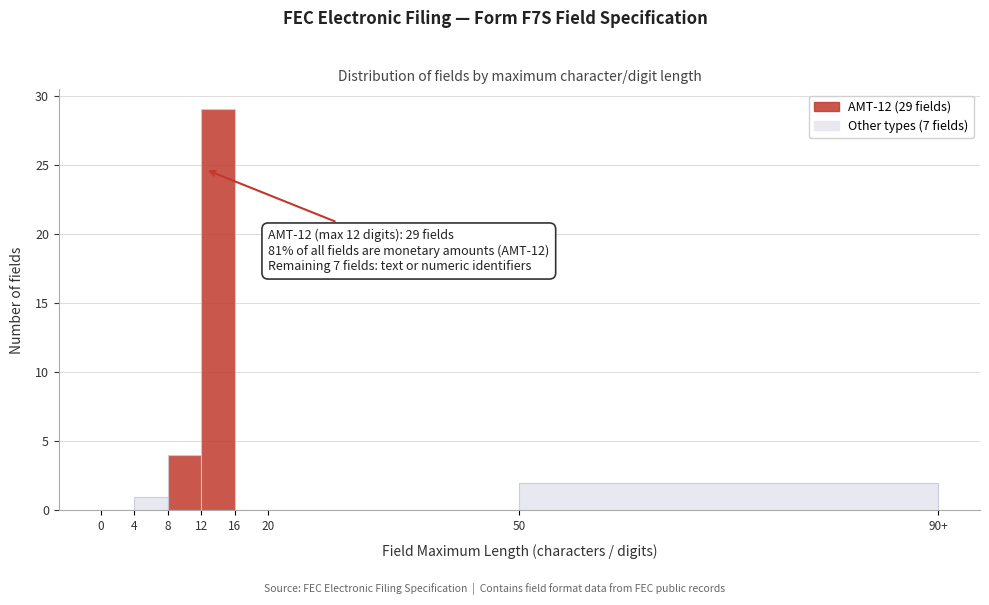

Reading left to right, transcribe all the data shown in this chart.

0=0	4=1	8=4	12=29	16=0	20=0	50=2